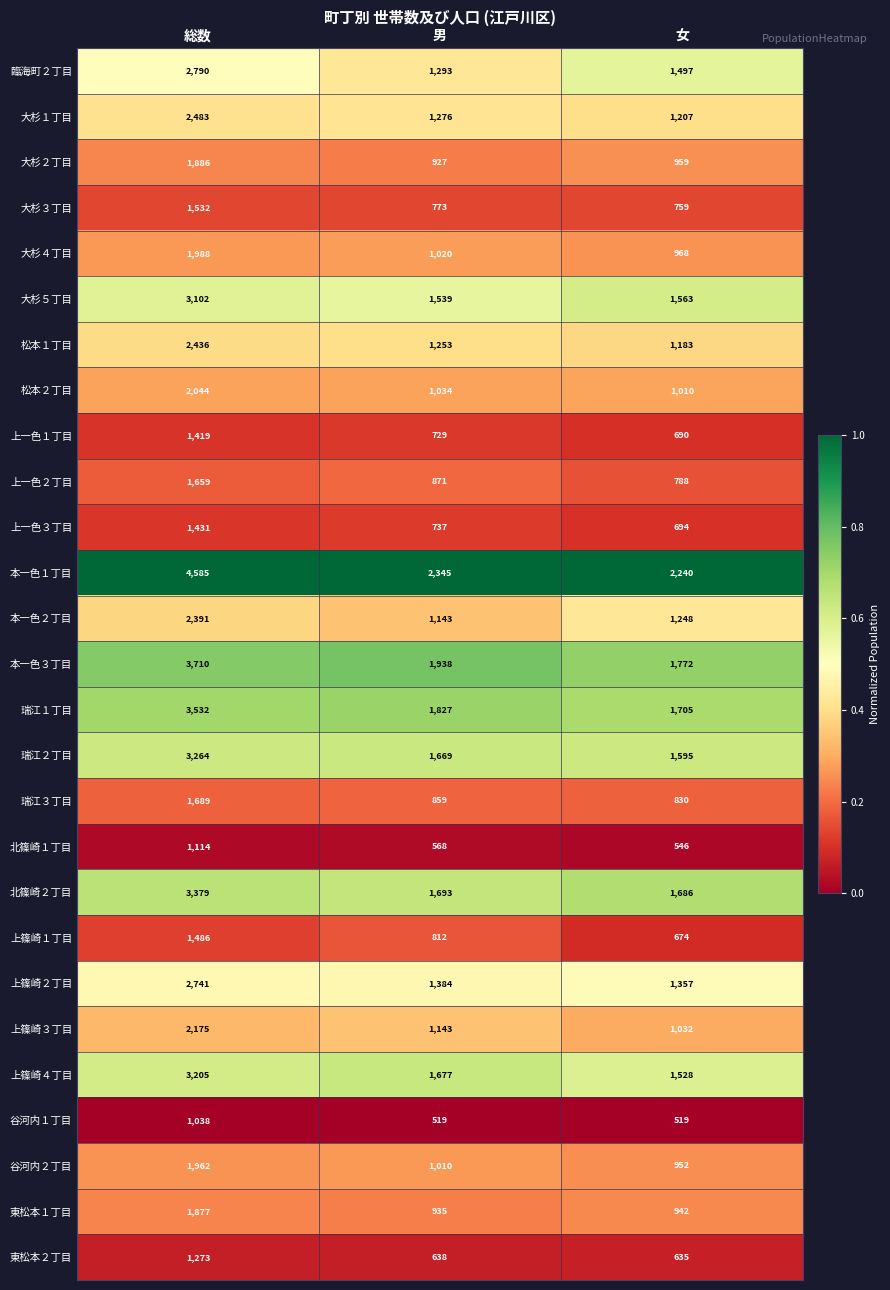

Which series changed the most between 総数 and 女?

本一色１丁目